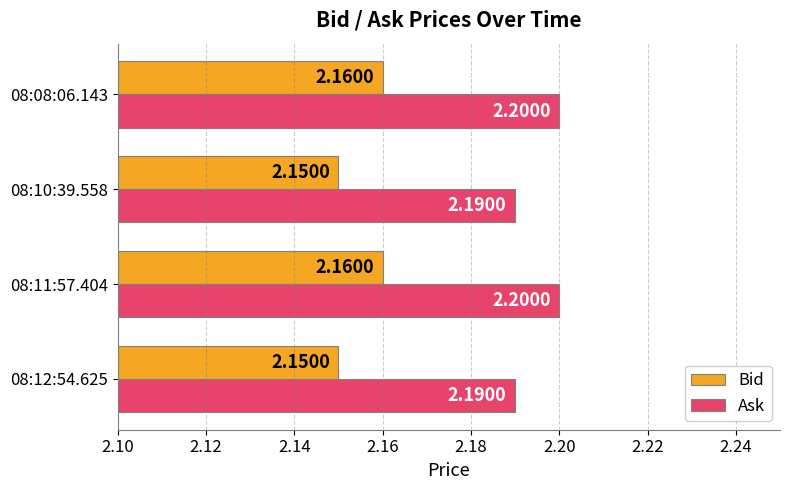

At 08:11:57.404, list the series in order from smallest to largest.

Bid, Ask